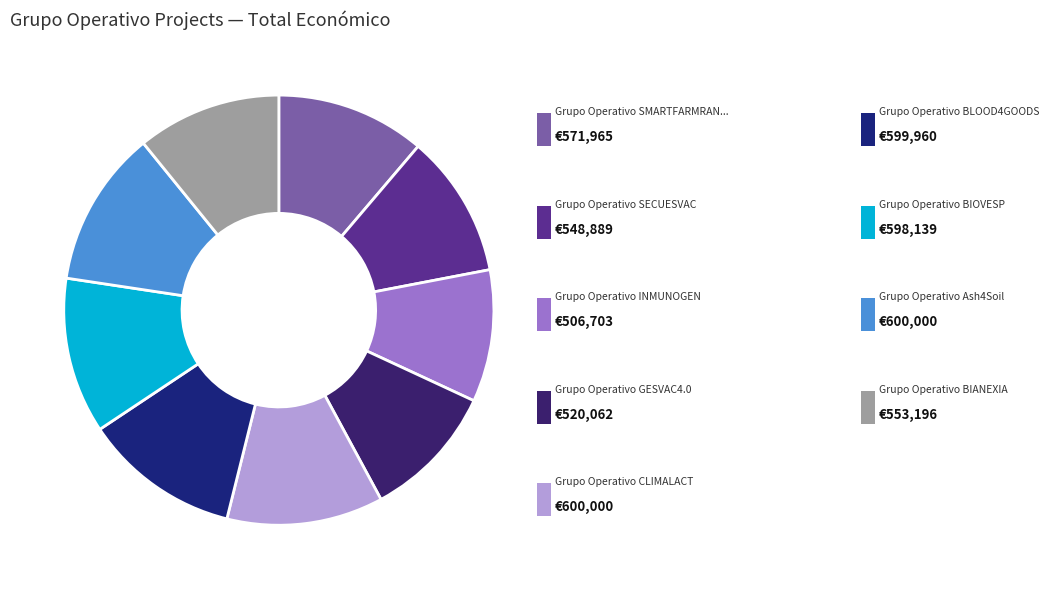

Count the number of slices in the pie.

9